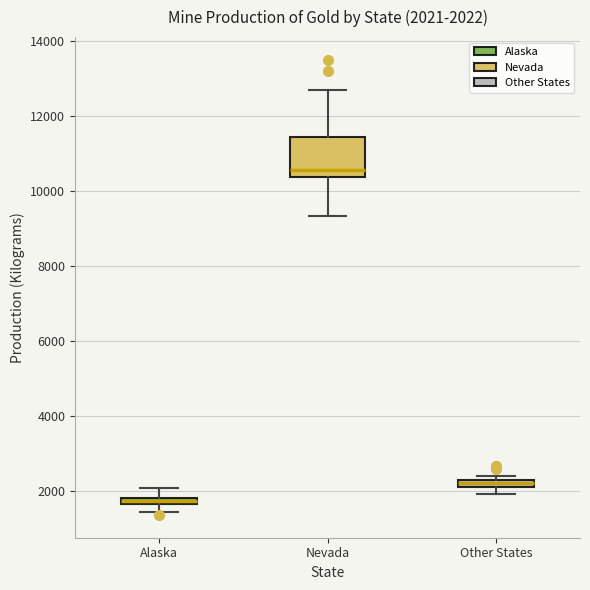

Comparing the boxes themselves (not the whiskers), which one is the tallest?

Nevada